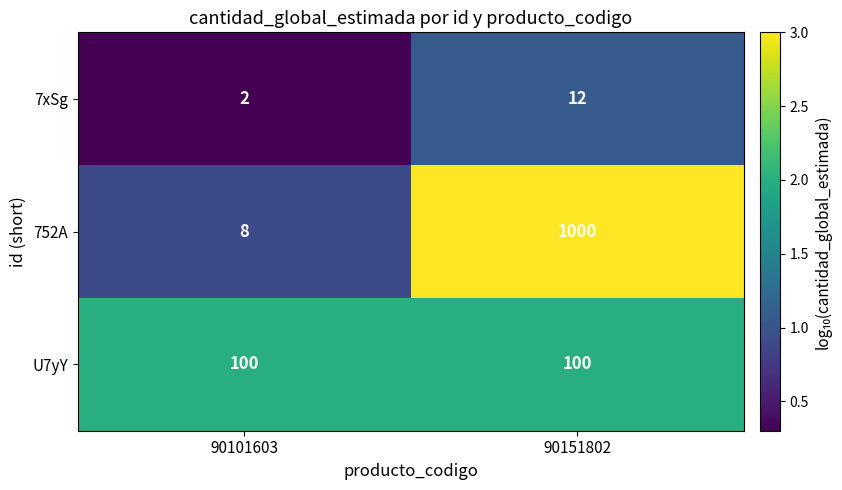

At which label is 752A closest to 504?

90101603